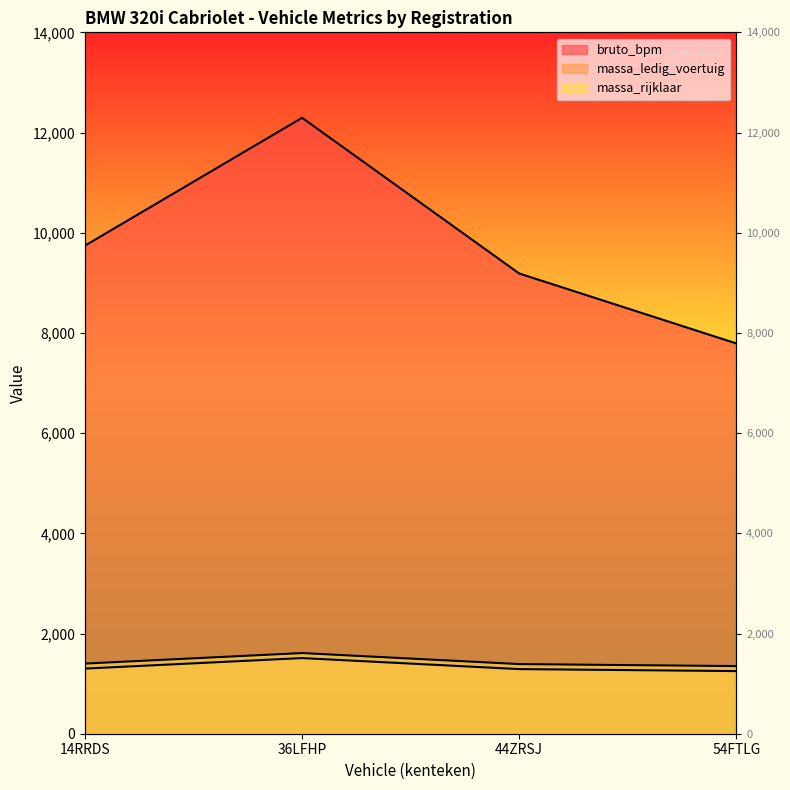

True or false: bruto_bpm has more than 1 interior local peaks.

False